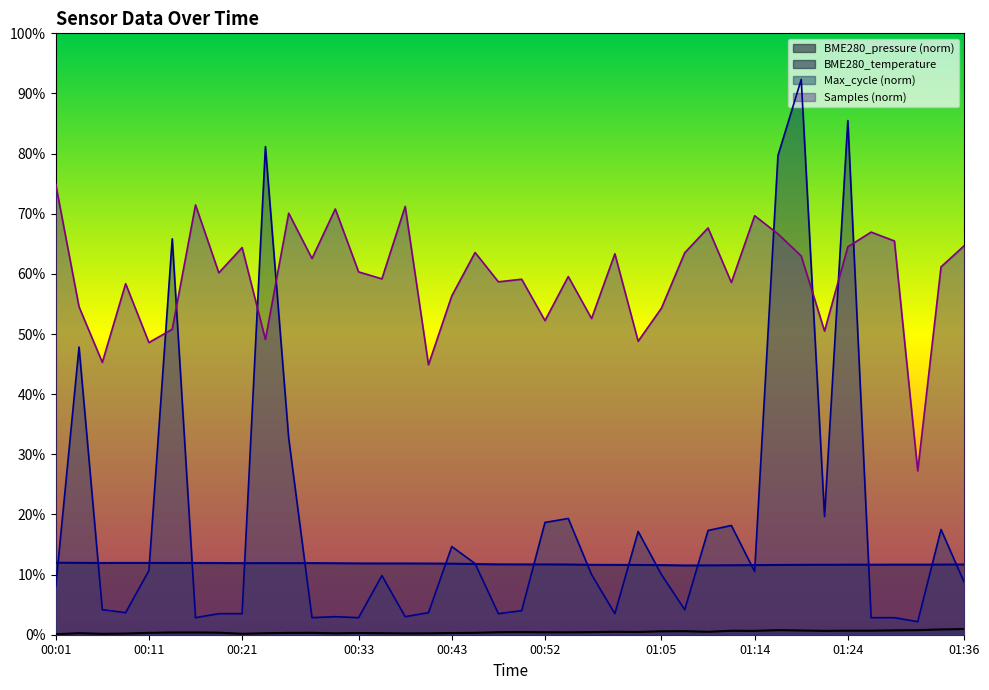

Is it true that the value at 00:16 is 11.9?

True